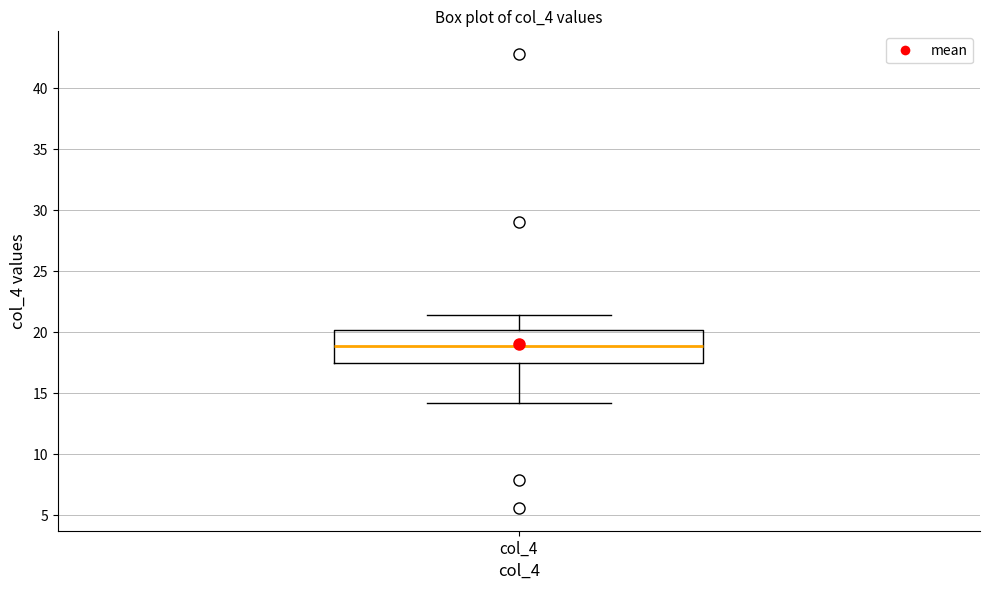

Read this box plot against the y-axis: the position of the median line, the range covered by the box, and the ends of both whiskers. The values are not printed on the chart, so give them approximately, as read against the axis.

median 19.0, box 17.5 to 20.0, whiskers 14.0 to 21.5